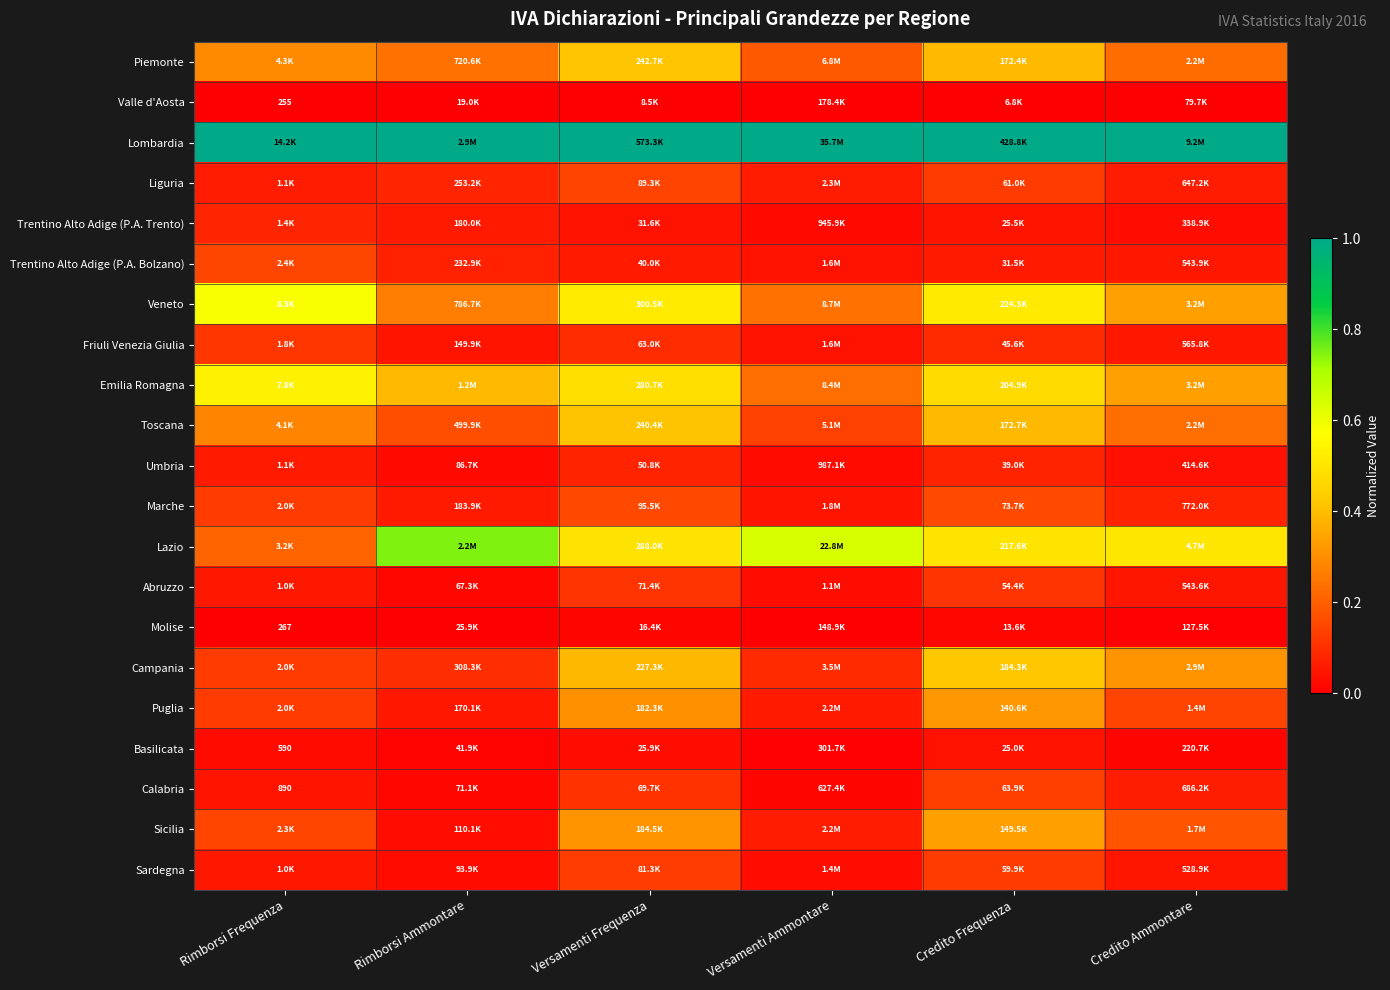

At which category is the sum across all series the highest?

Credito Frequenza